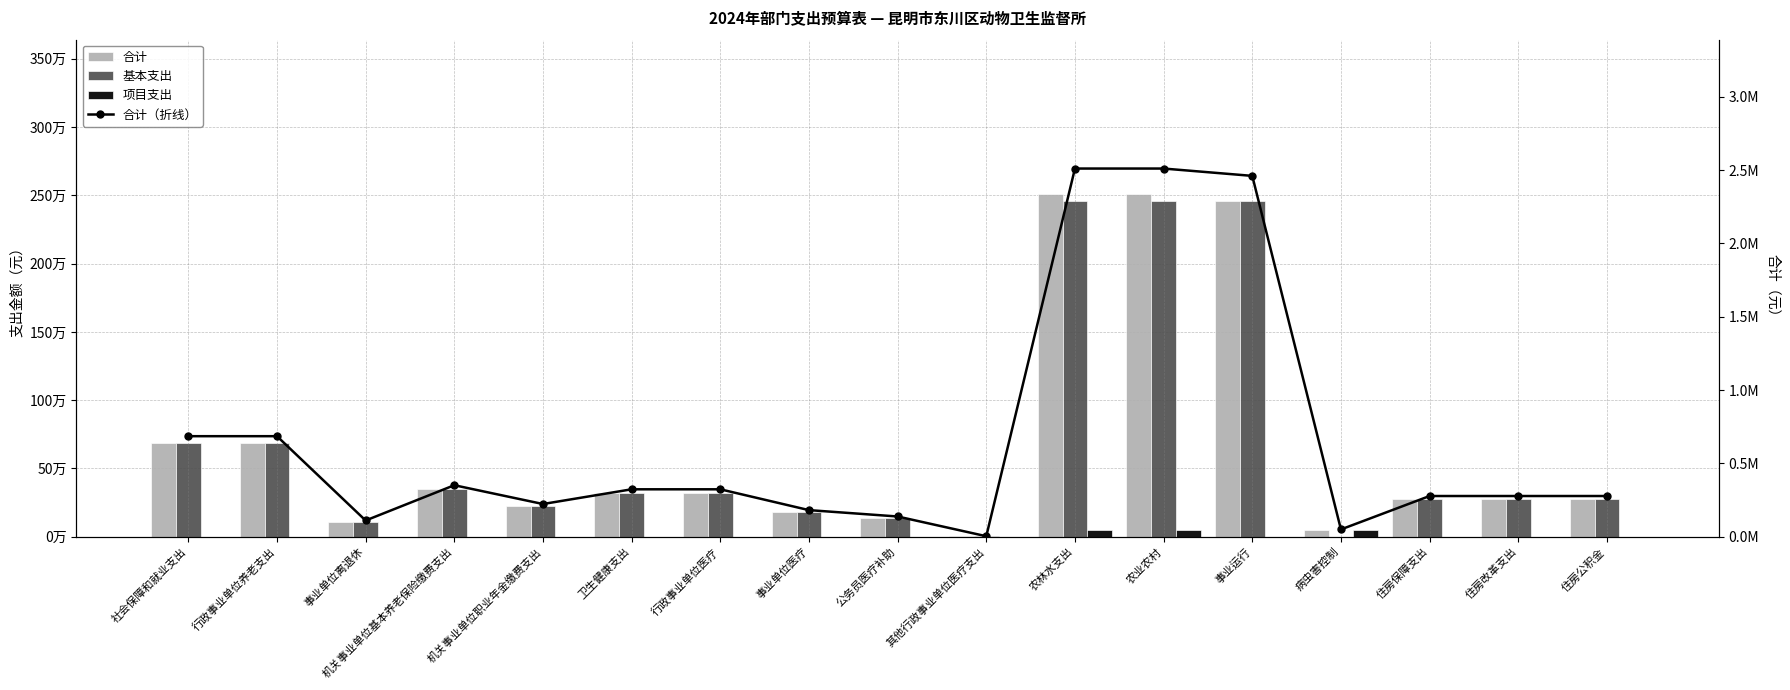

What is the maximum value for 项目支出?

50000.0